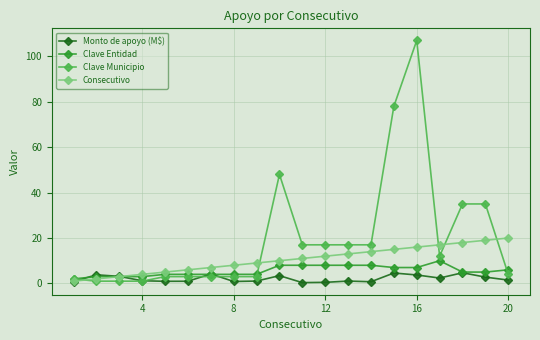

Which series ends up on top after the final intersection of Monto de apoyo (M$) and Clave Municipio?

Clave Municipio